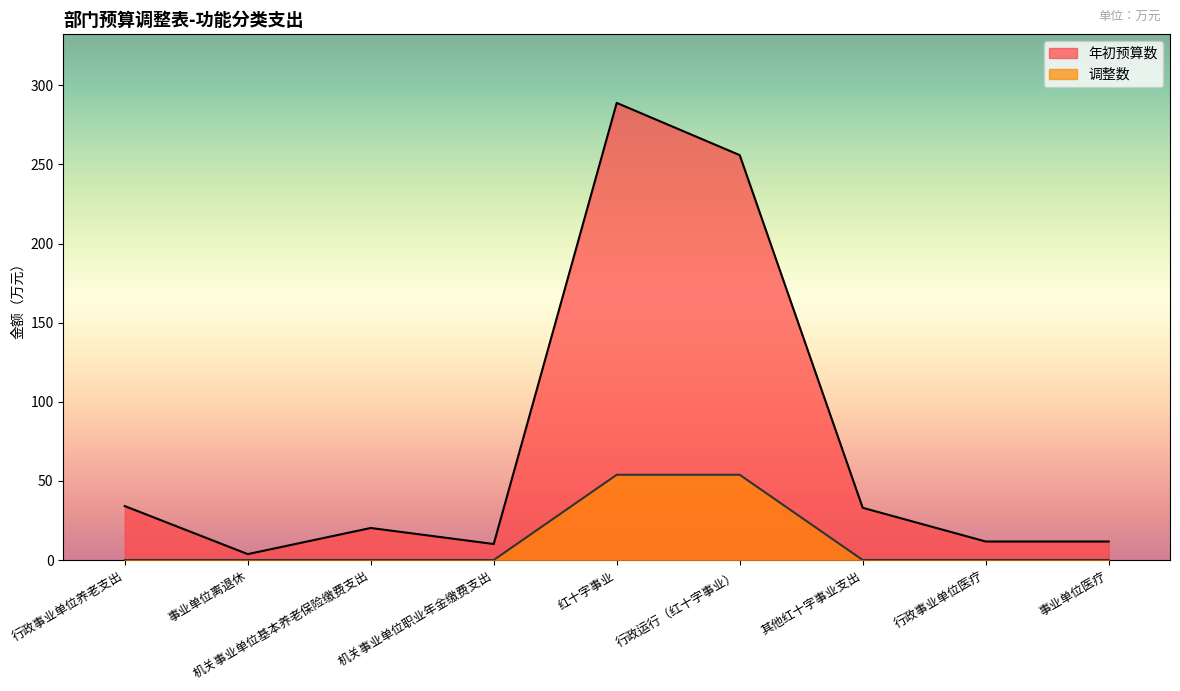

At which category is the sum across all series the highest?

红十字事业